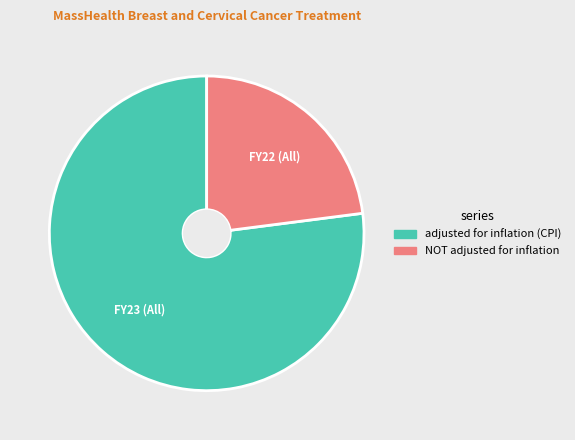

Does any single category account for the majority?

Yes